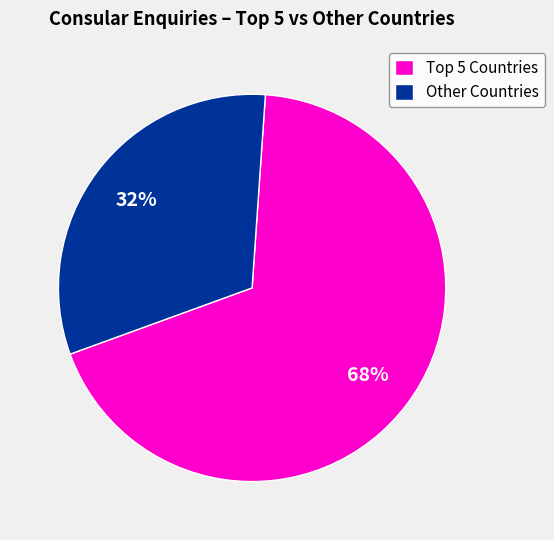

To the nearest percent, what percentage of the pie is Other Countries?

32%